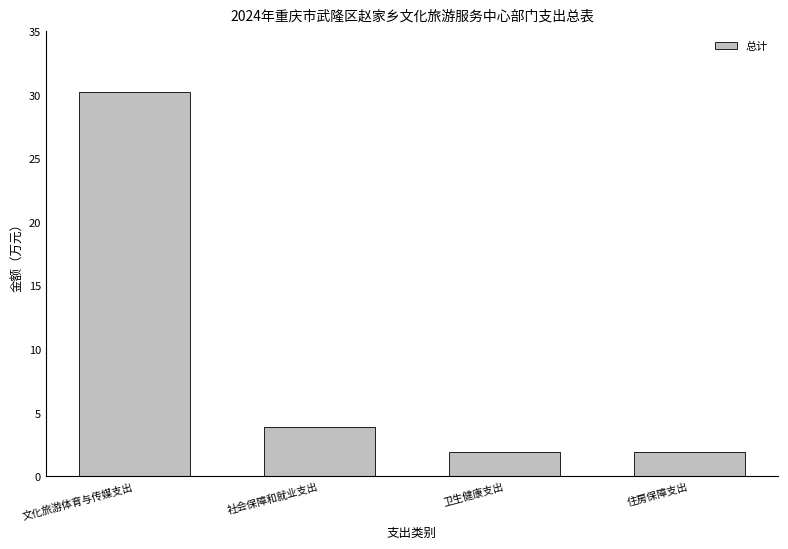

Reading right to left, what are all the values shown in this chart?

住房保障支出=1.9	卫生健康支出=1.9	社会保障和就业支出=3.9	文化旅游体育与传媒支出=30.2